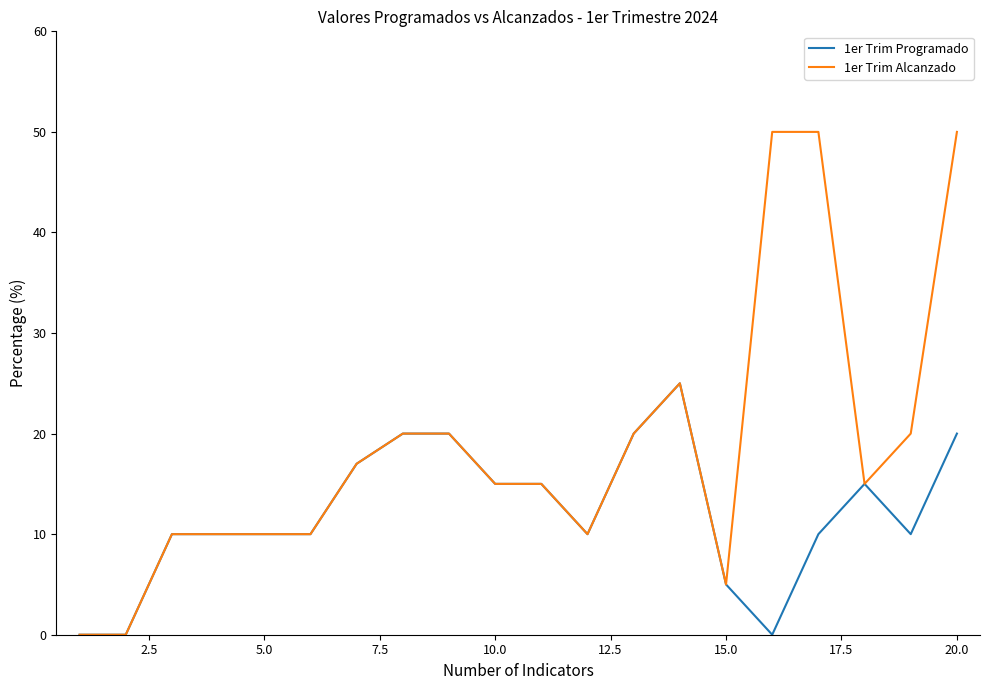

Which series has the largest range (max minus min)?

1er Trim Alcanzado